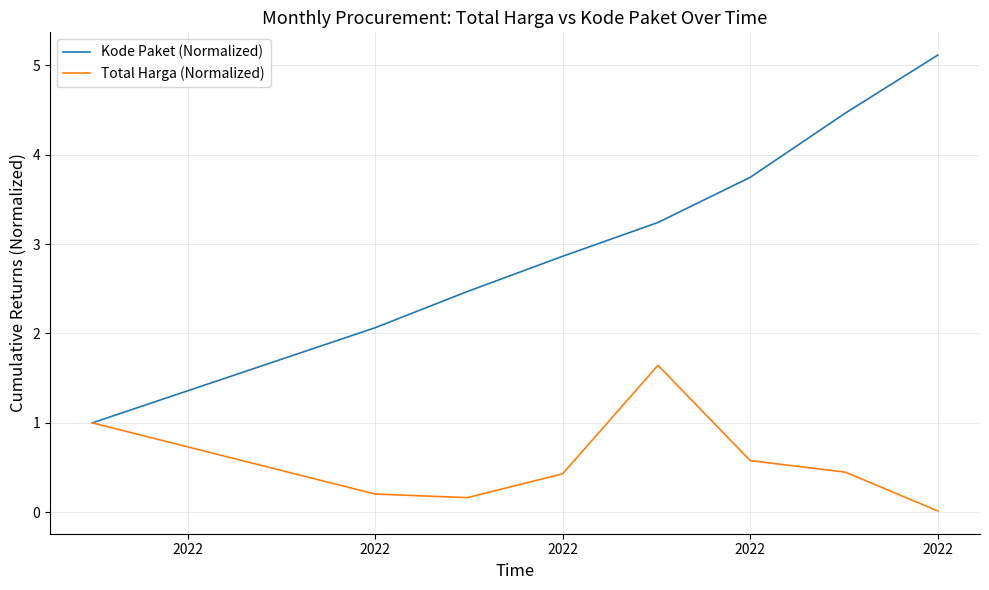

Which series has the widest spread of values?

Kode Paket (Normalized)